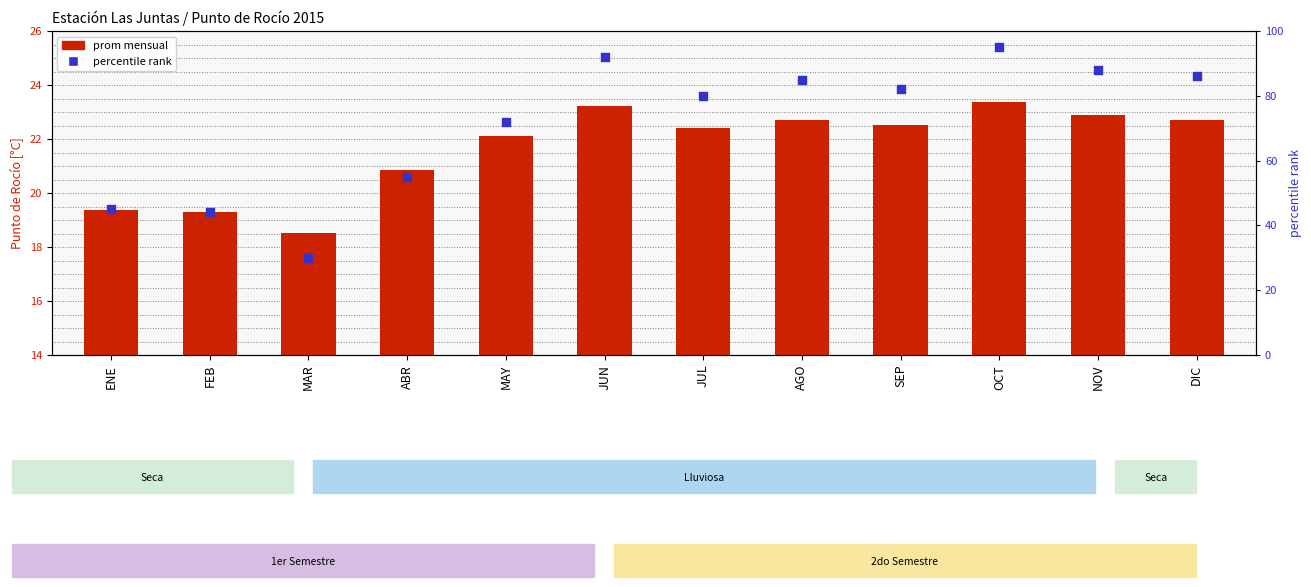

At which category is the sum across all series the highest?

OCT